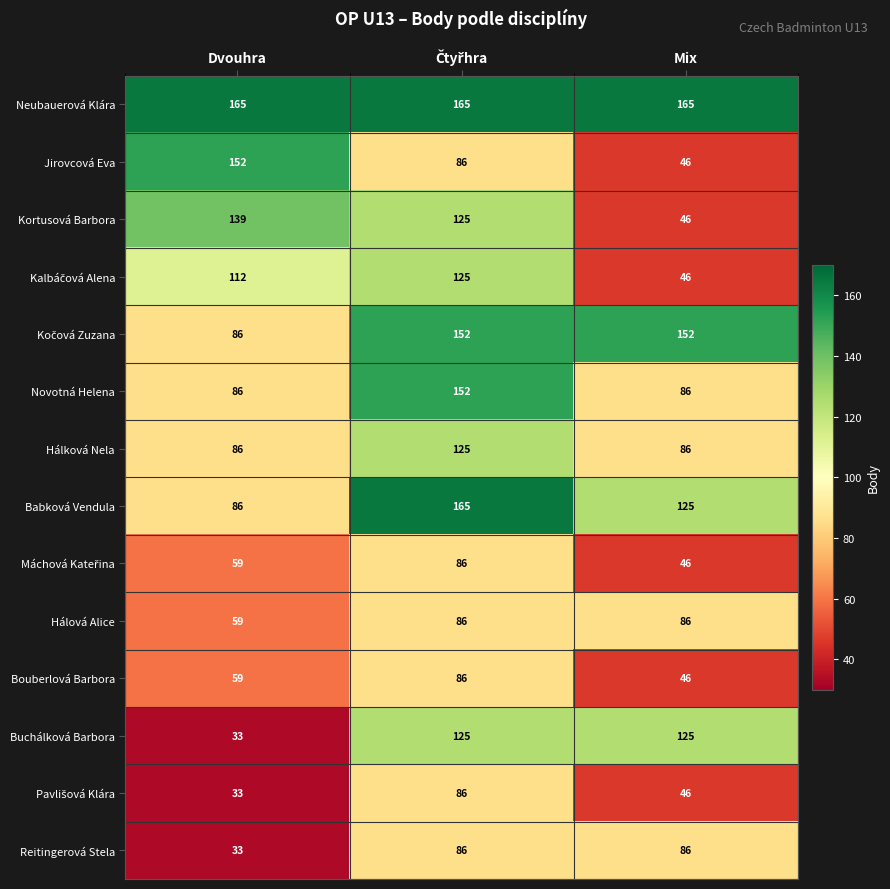

What is the sum of the Kortusová Barbora values at Dvouhra and Mix?

185